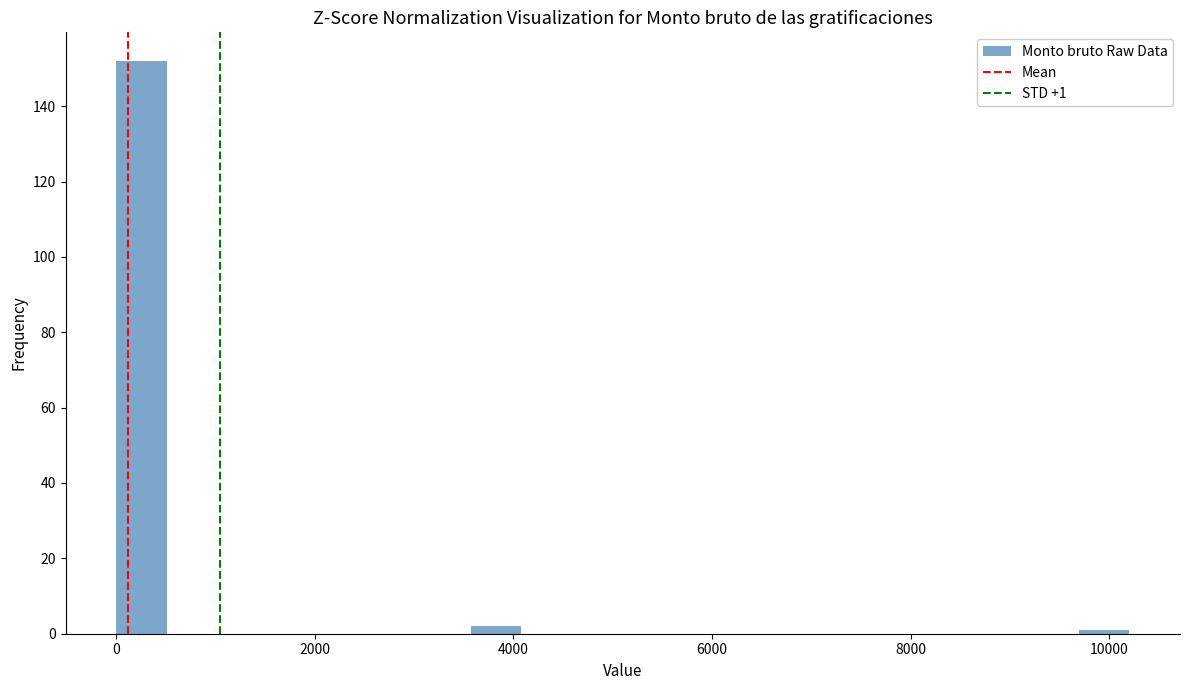

Around what value on the x-axis is the tallest bar? Give the approximate position of its centre, as read against the axis.

200